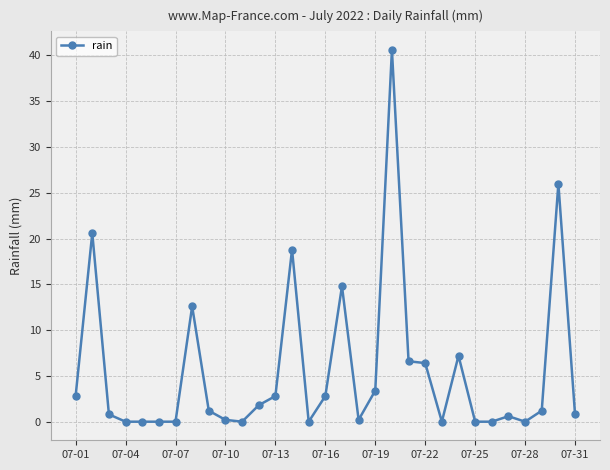

What is the value of the 31st point from the left?

0.8